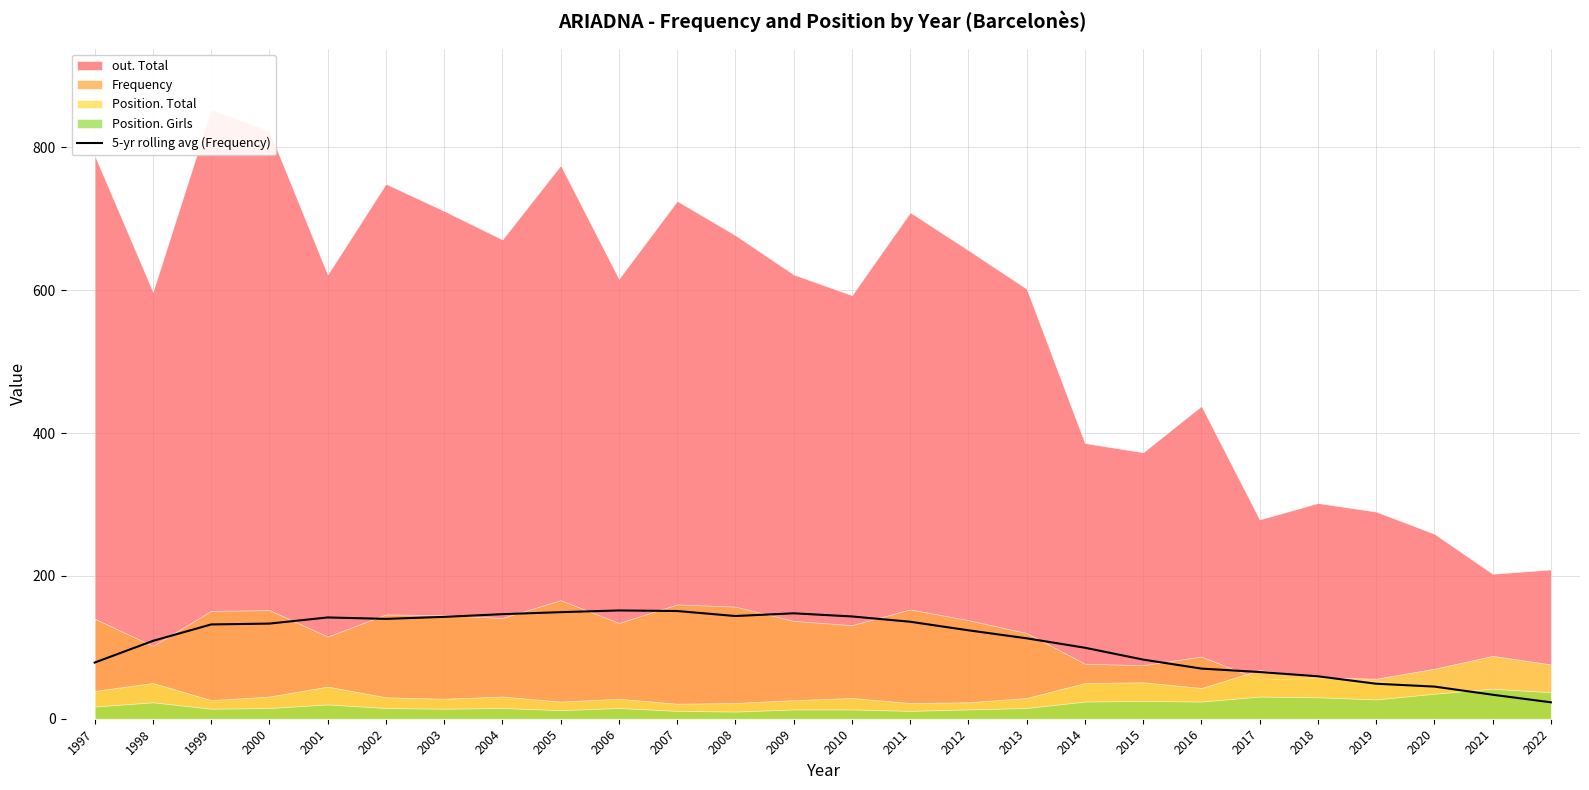

What is the lowest value of the 5-yr rolling avg (Frequency) series?

23.0